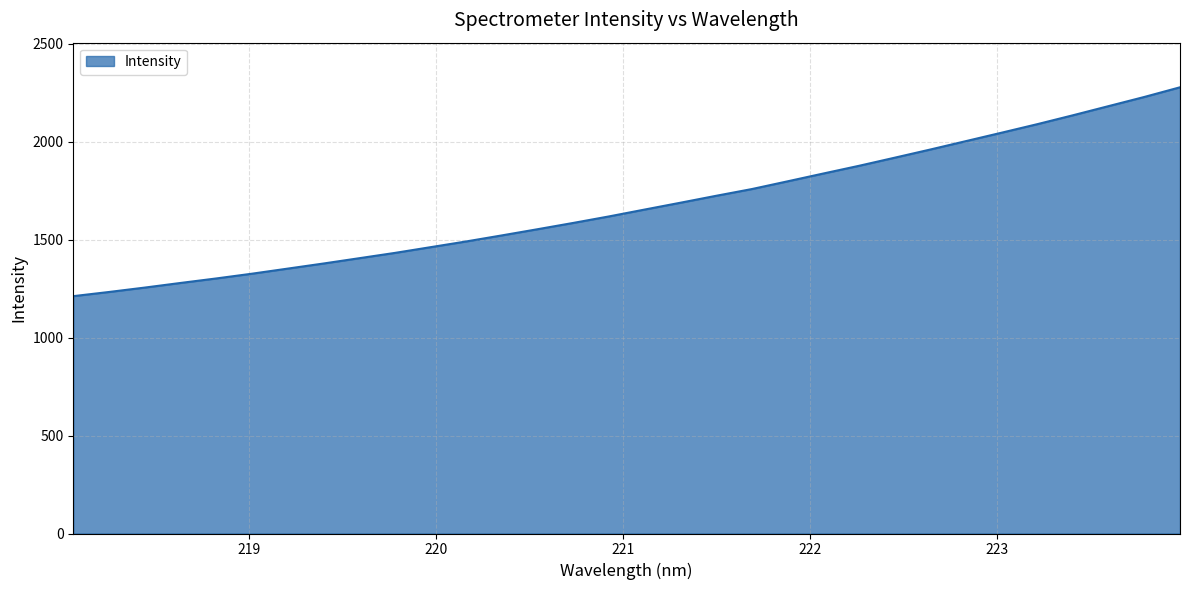

What is the greatest value displayed?

2277.3